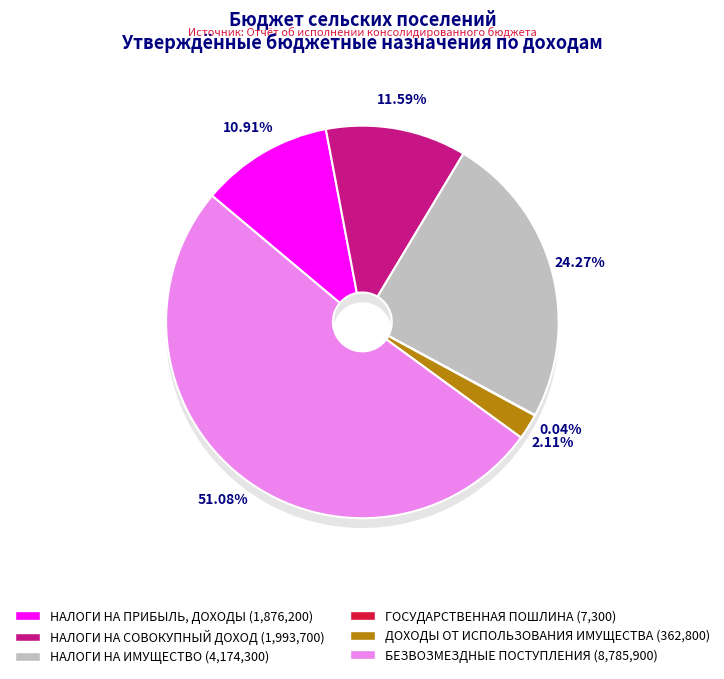

How many slices are in this pie chart?

6